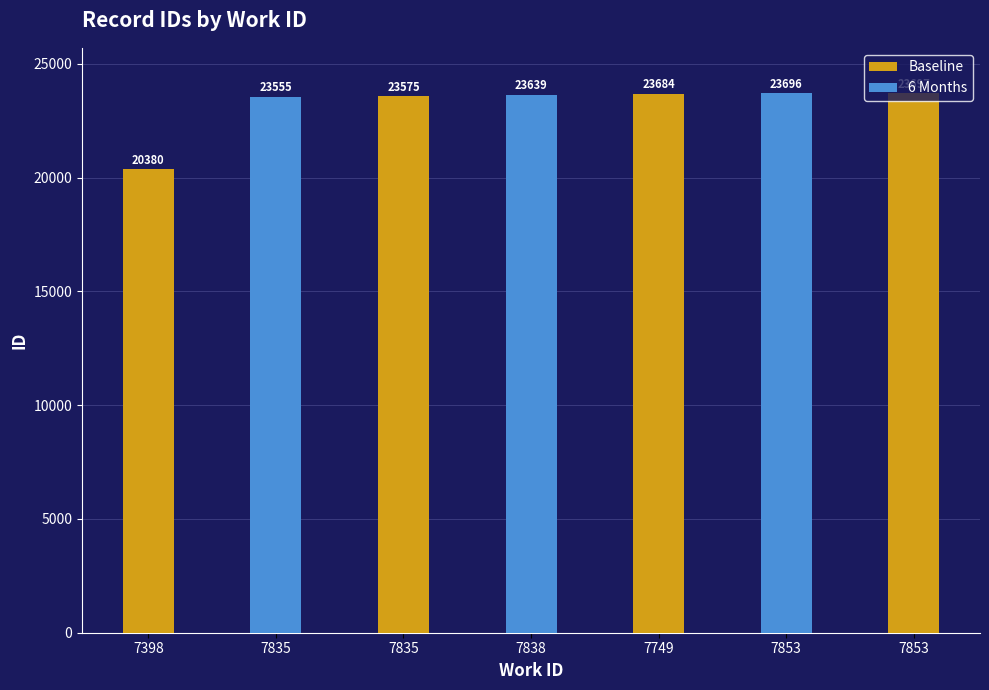

The value of 6 Months at 7835 is 23555.0. True or false?

True